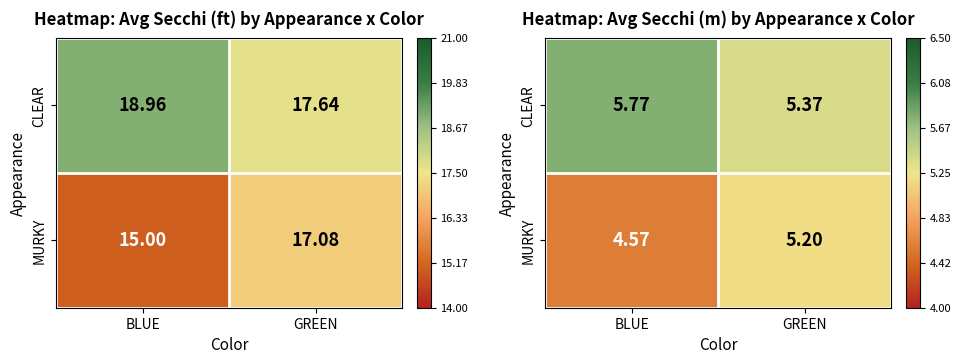

Rank the categories by CLEAR value from highest to lowest.

BLUE, GREEN